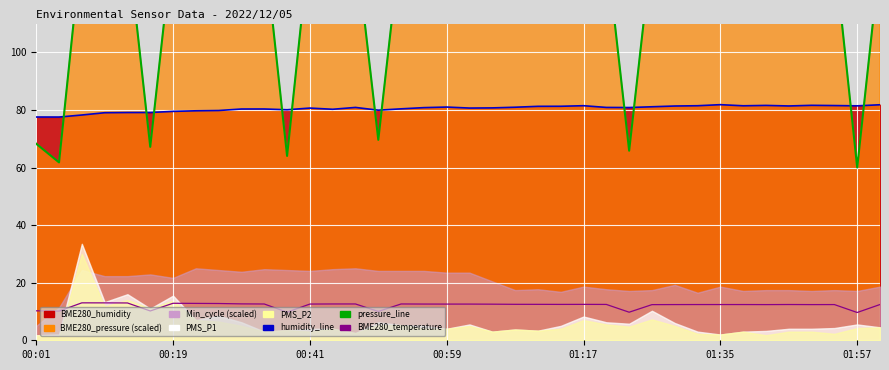

What is the sum of the pressure_line values at 34 and 37?

267.3